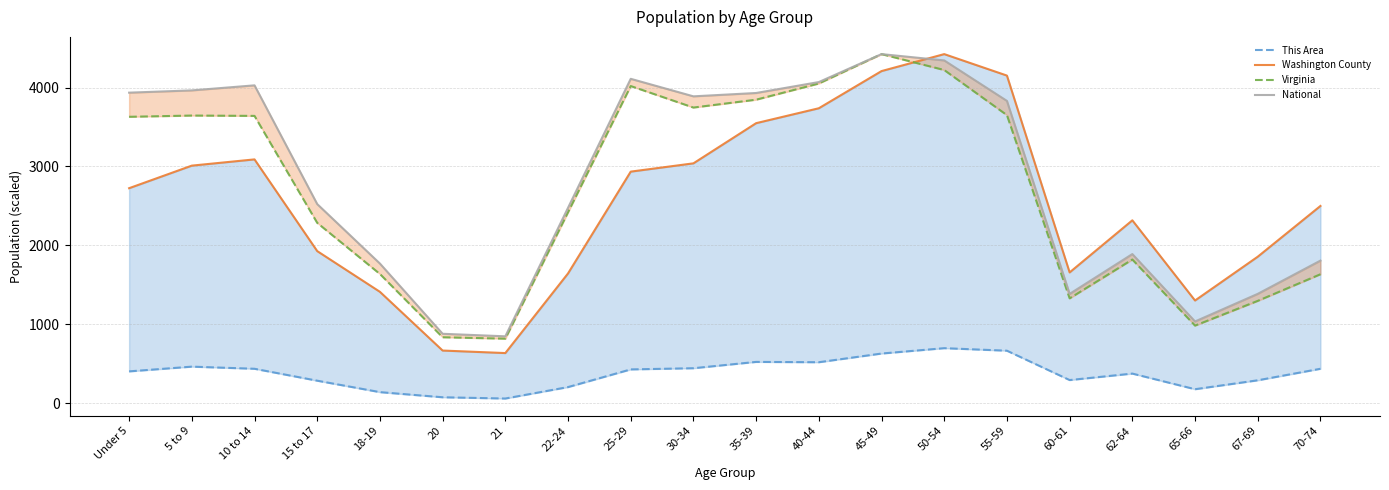

Which label corresponds to the largest value in the chart?

50-54